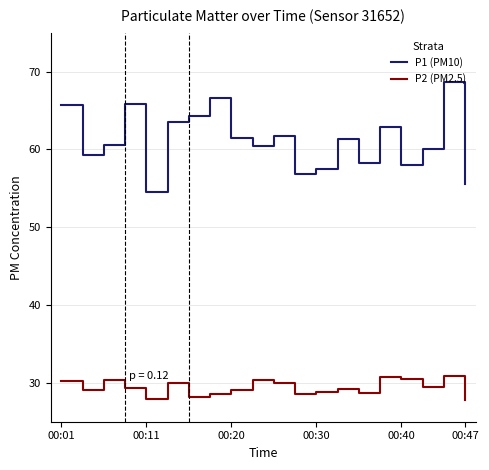

True or false: P2 (PM2.5) and P1 (PM10) cross at least once.

False